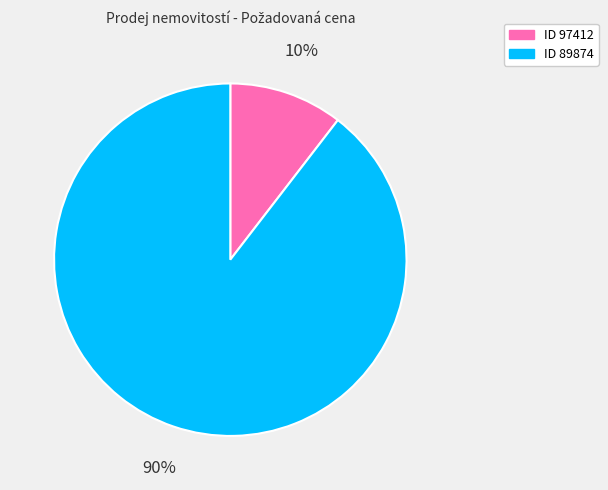

How many segments does this pie chart have?

2